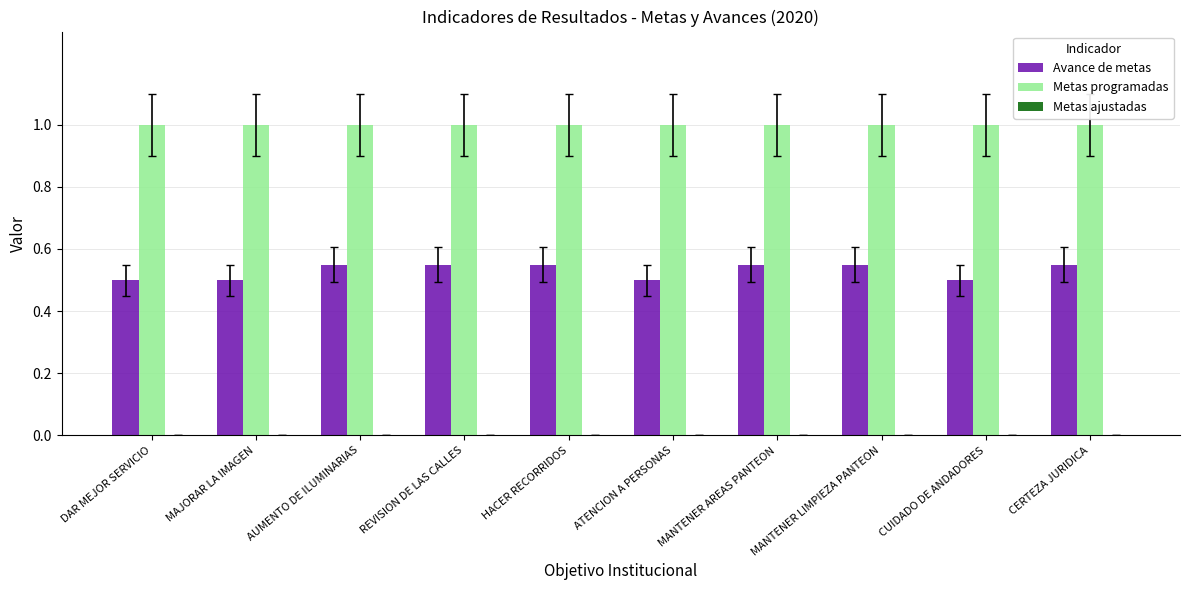

What is the total value across all series at CUIDADO DE ANDADORES?

1.5